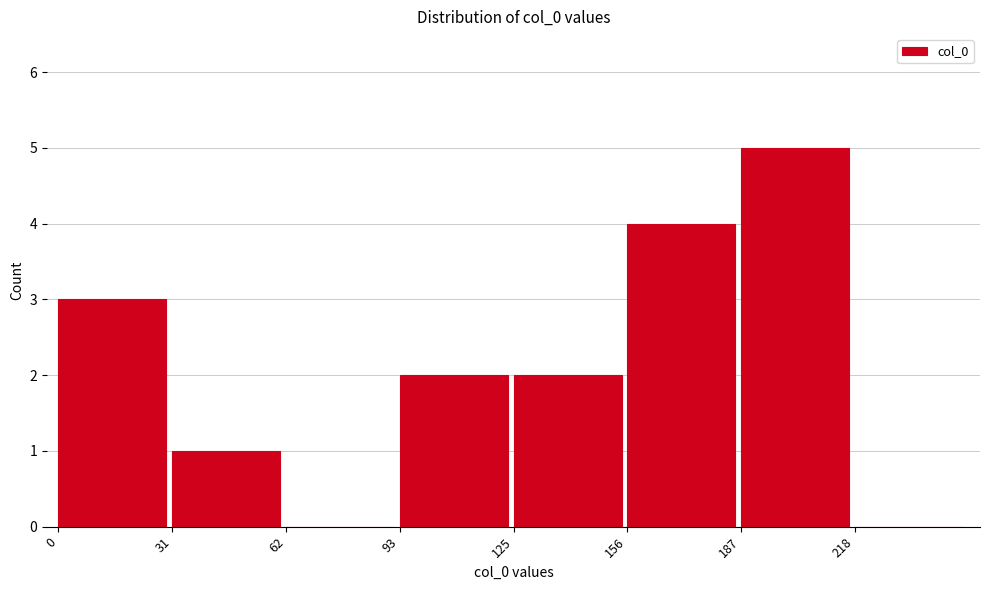

Over which range of the x-axis is the bar tallest?

190 to 220